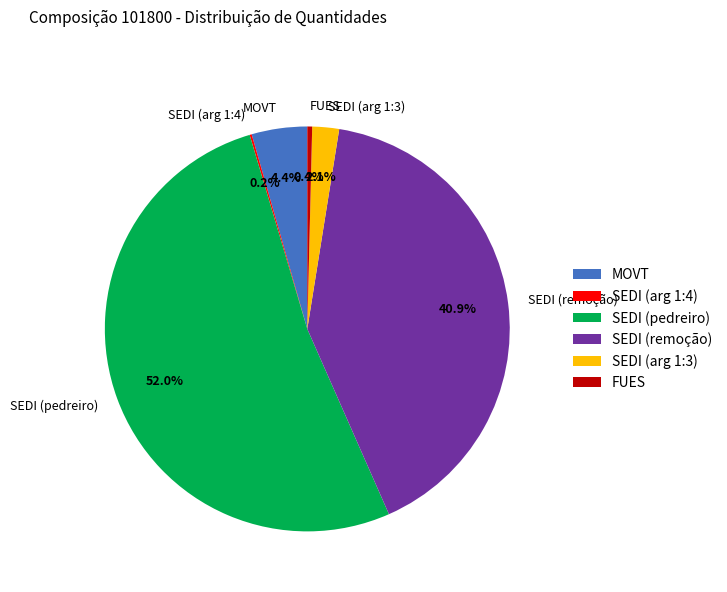

What is the largest slice in the pie chart?

SEDI (pedreiro)